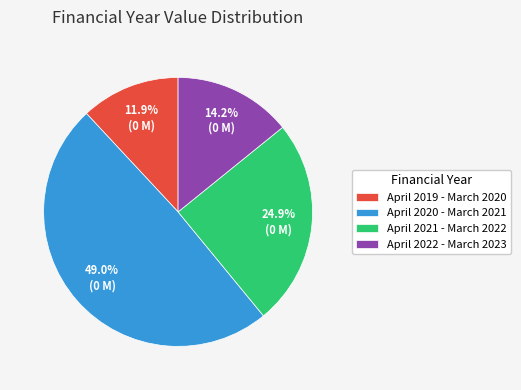

Which slice is the smallest?

April 2019 - March 2020